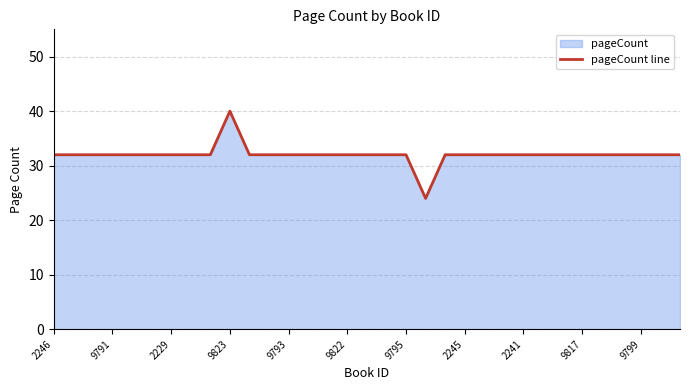

What value does the data have at 2241, to the nearest 5?

30